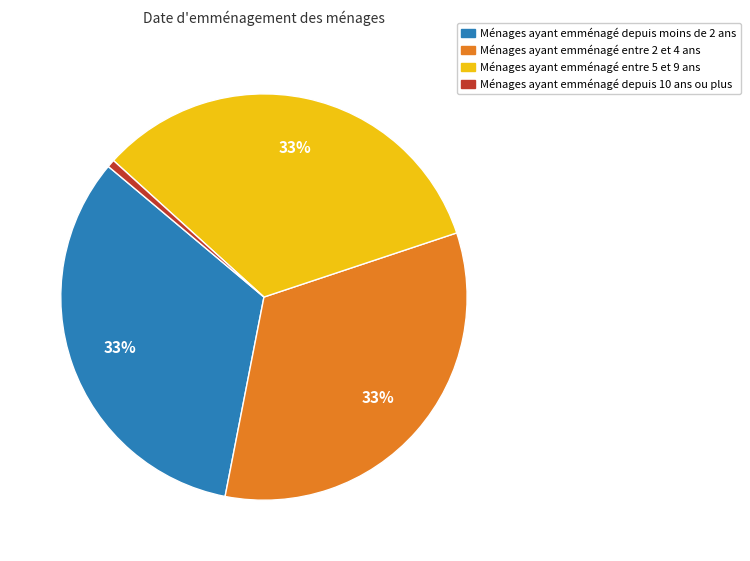

Is the sum of Ménages ayant emménagé entre 5 et 9 ans and Ménages ayant emménagé depuis 10 ans ou plus greater than half?

No